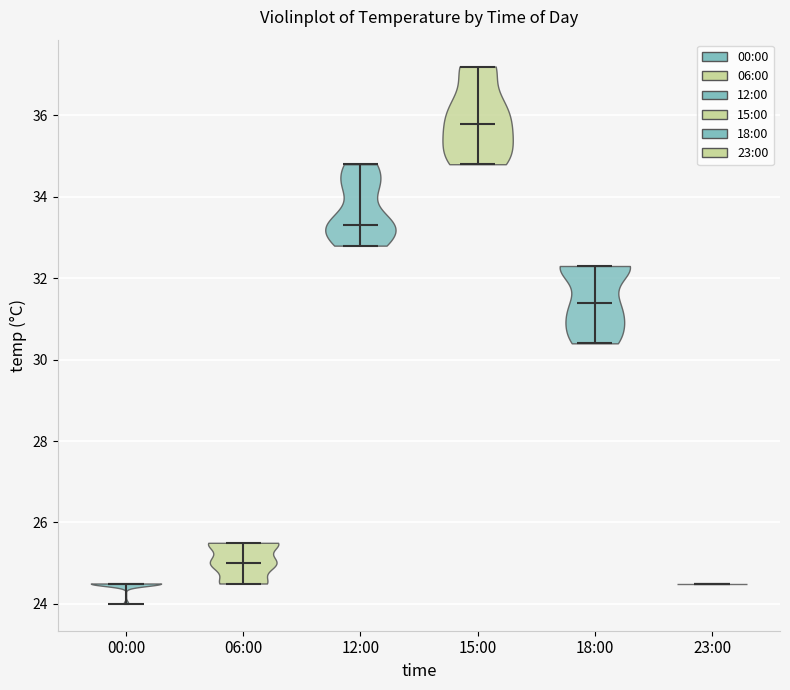

Reading left to right, read every violin against the y-axis: where its median line is, and the lowest and highest points it reaches. The values are not printed on the chart, so give them approximately, as read against the axis.

00:00: median line 24.6, lowest point 24.0, highest point 24.6
06:00: median line 25.0, lowest point 24.6, highest point 25.6
12:00: median line 33.4, lowest point 32.8, highest point 34.8
15:00: median line 35.8, lowest point 34.8, highest point 37.2
18:00: median line 31.4, lowest point 30.4, highest point 32.4
23:00: median line 24.6, lowest point 24.6, highest point 24.6